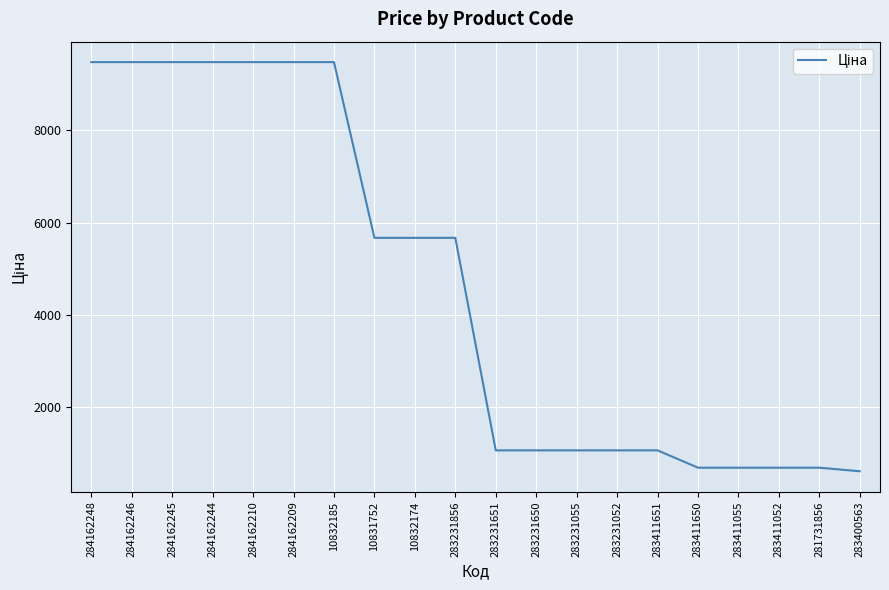

Approximately how many times larger is the value at 10832174 compared to 283411052?

8.2